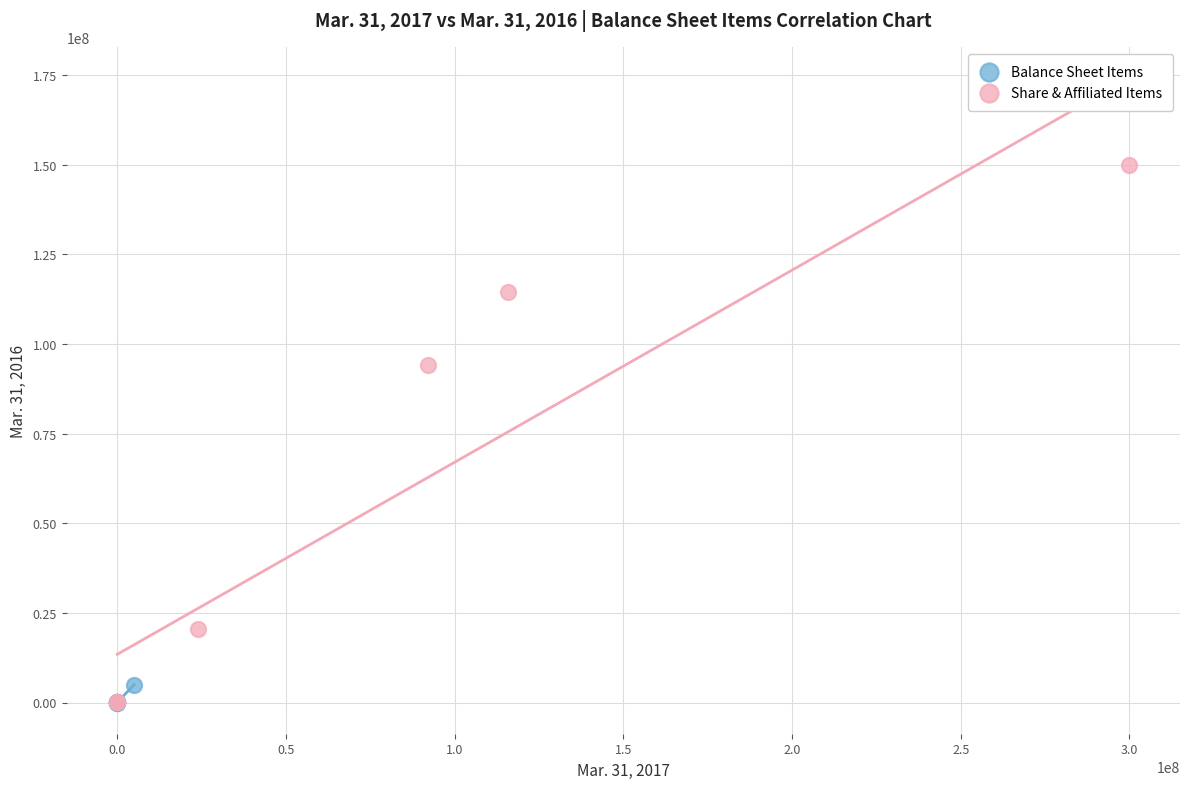

What are all the series names shown in the legend?

Balance Sheet Items, Share & Affiliated Items